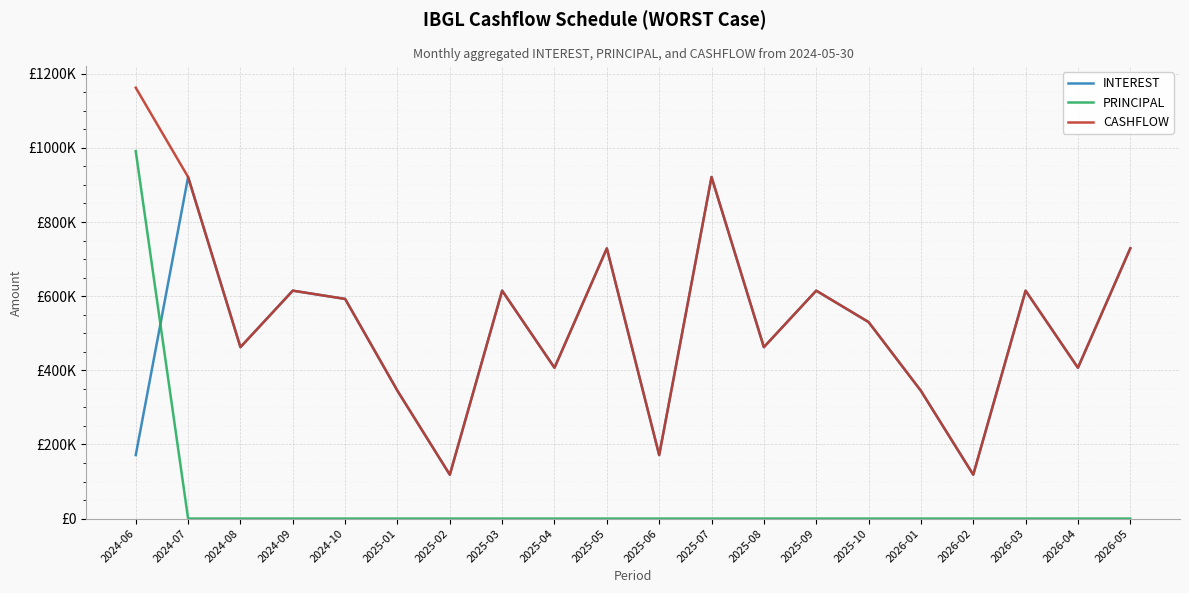

Between 2025-09 and 2025-08, which is larger?

2025-09